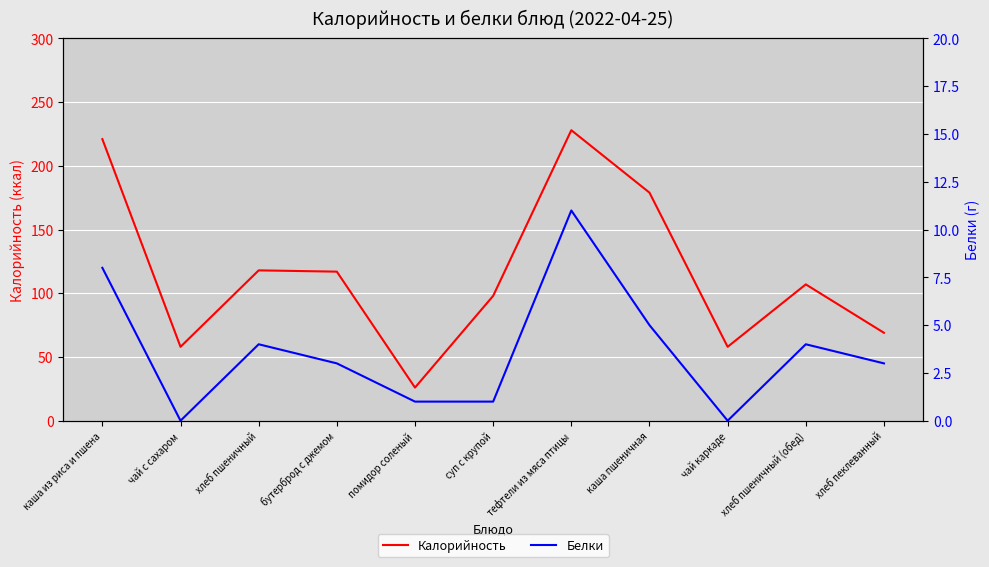

Which series has the largest range (max minus min)?

Калорийность